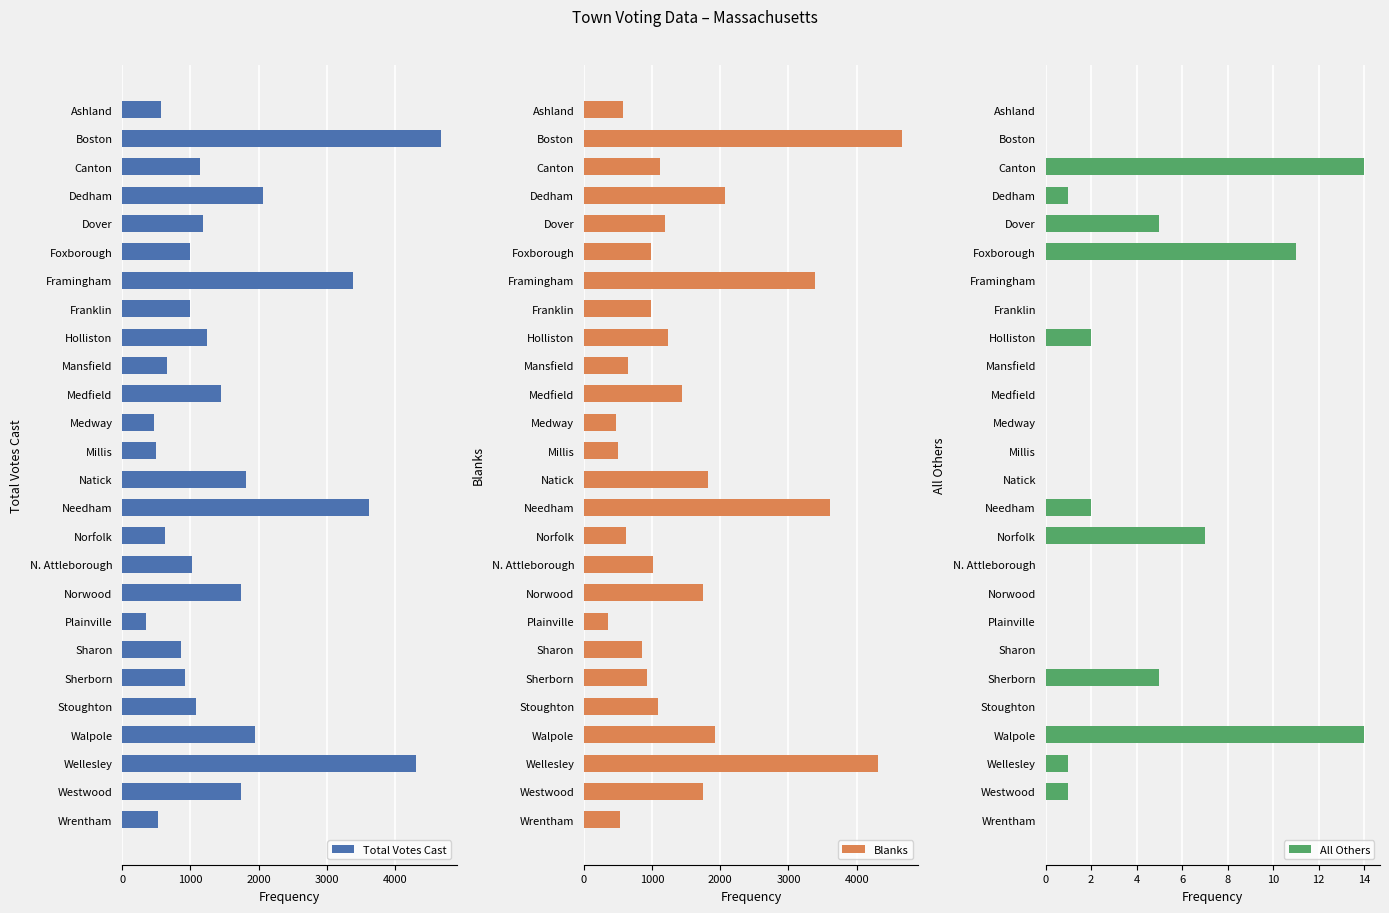

The value of Total Votes Cast at Norwood is 1748. True or false?

True